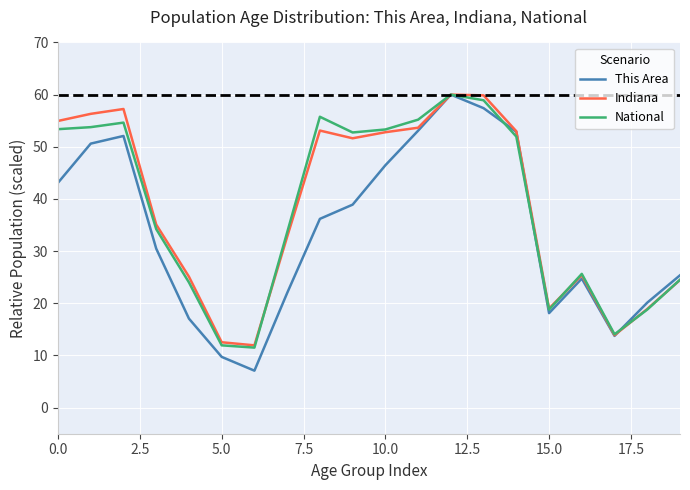

Which series has the widest spread of values?

This Area